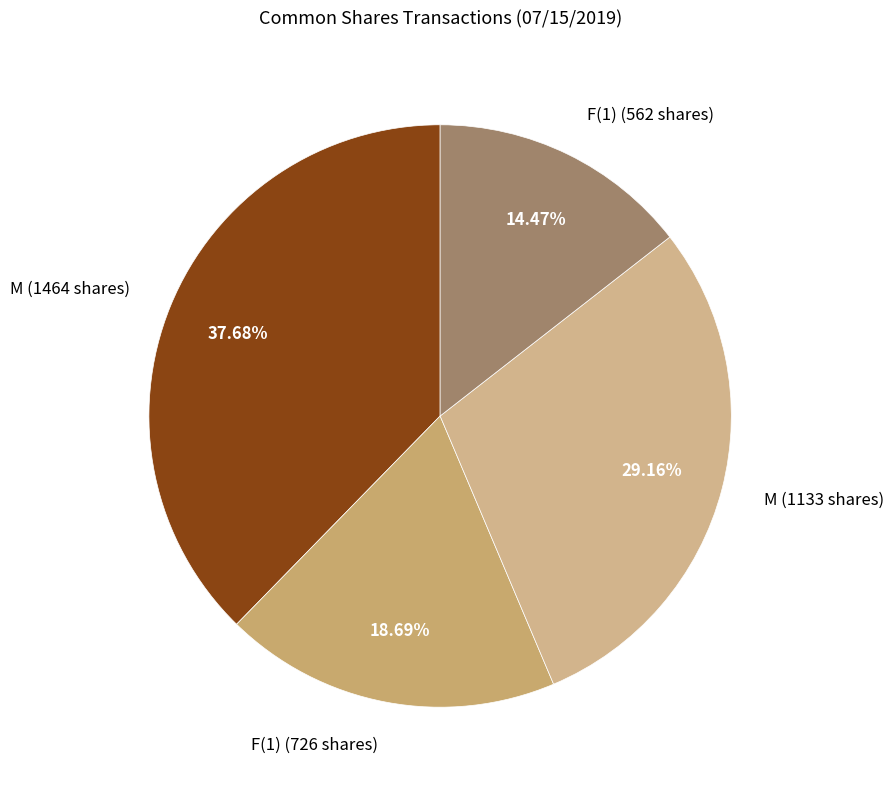

How many slices are in this pie chart?

4